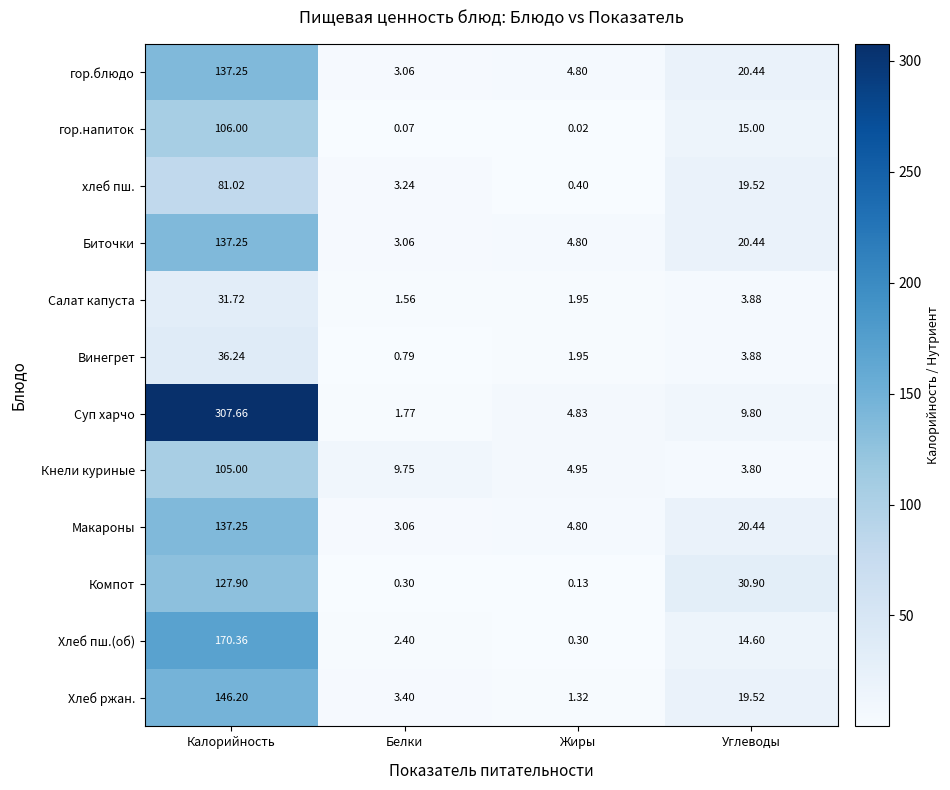

Where does the Салат капуста series first go above 3?

Калорийность